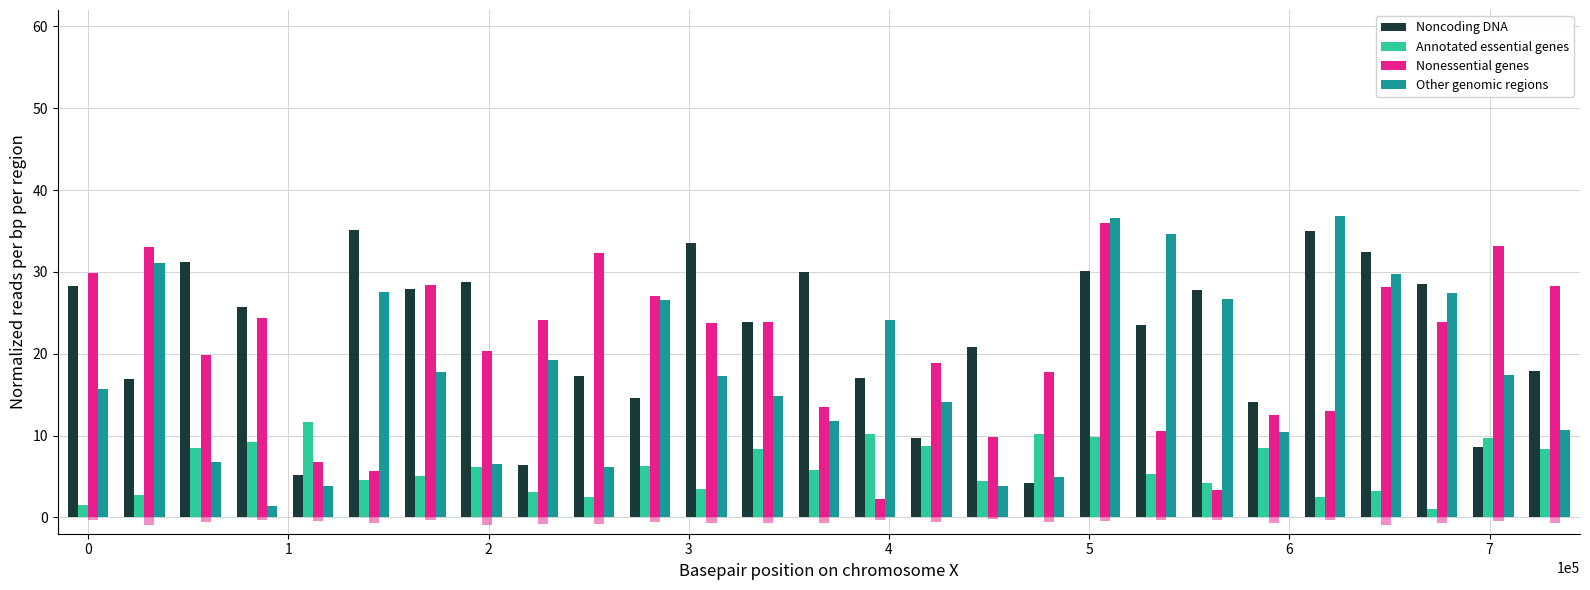

What is the sum of all Noncoding DNA values?

594.4